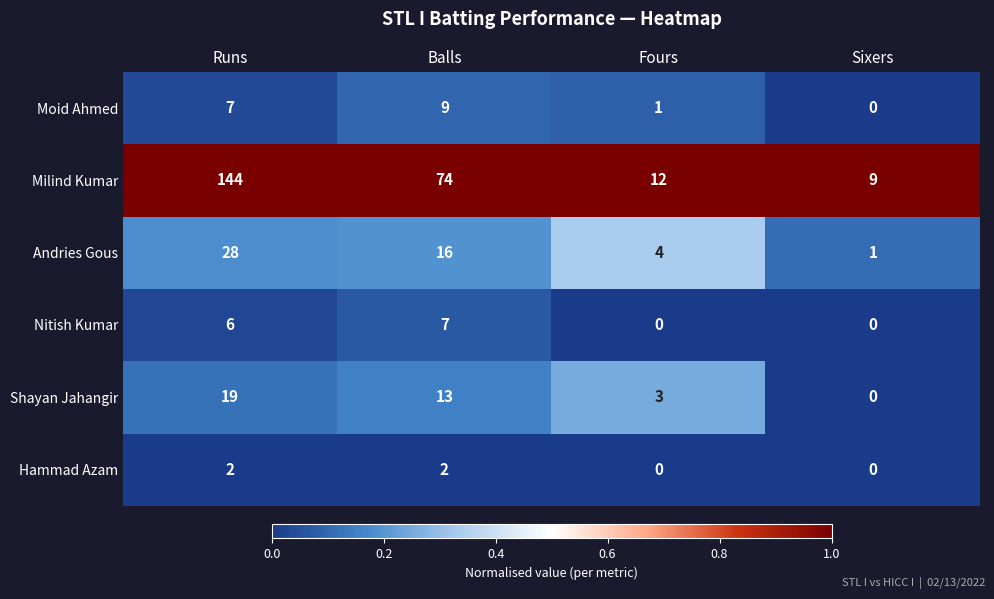

At which label does Shayan Jahangir first exceed 13?

Runs